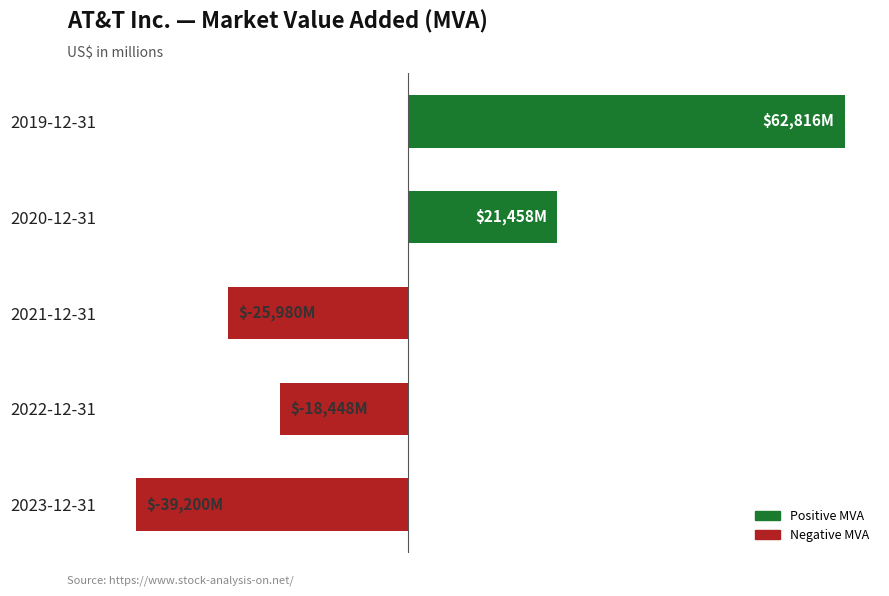

Are the bars horizontal?

Yes